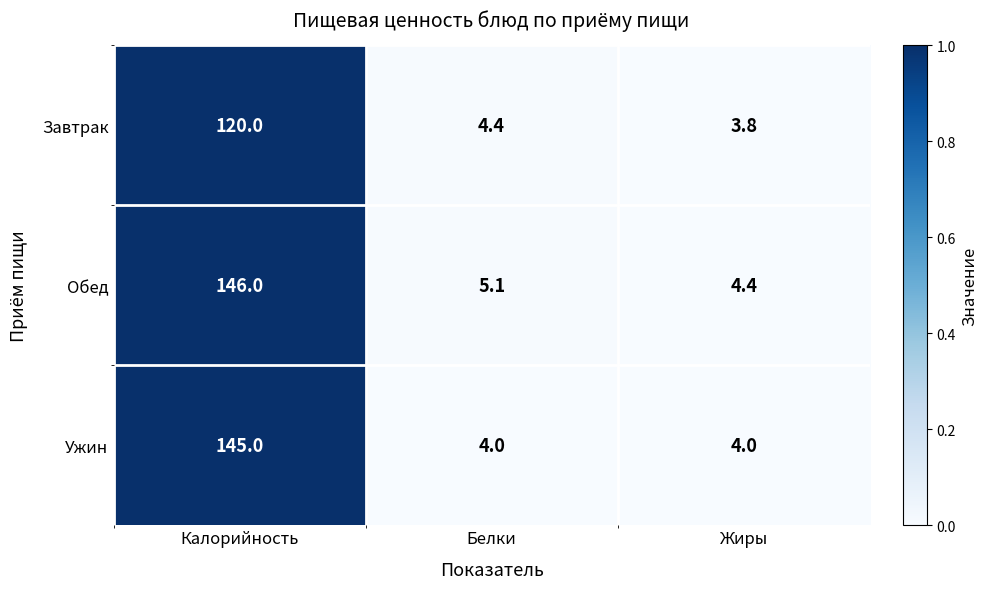

Reading left to right, what are all the values shown in this chart?

Завтрак: 120.0	4.4	3.8
Обед: 146.0	5.1	4.4
Ужин: 145.0	4.0	4.0